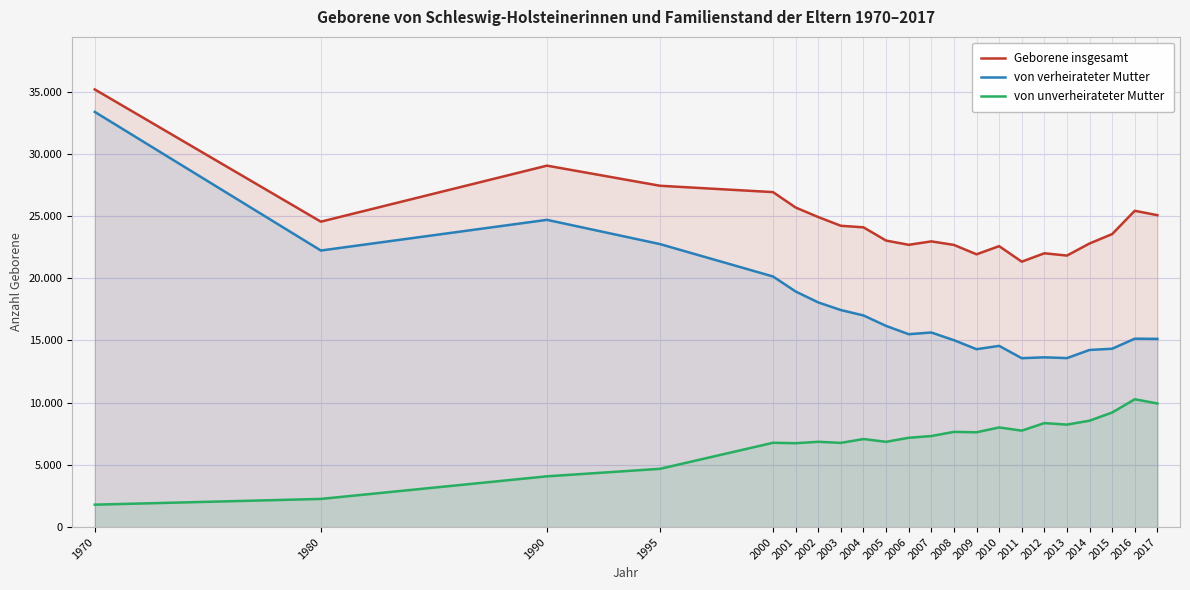

Reading left to right, what are all the values shown in this chart?

Geborene insgesamt: 35171	24545	29046	27430	26920	25681	24915	24215	24090	23027	22686	22961	22678	21923	22578	21331	22005	21822	22793	23549	25420	25066
von verheirateter Mutter: 33365	22227	24692	22743	20140	18935	18056	17443	17011	16170	15504	15640	15023	14299	14566	13576	13645	13583	14238	14336	15144	15128
von unverheirateter Mutter: 1806	2268	4084	4687	6780	6746	6859	6772	7079	6857	7182	7321	7655	7624	8012	7755	8360	8239	8555	9213	10276	9938